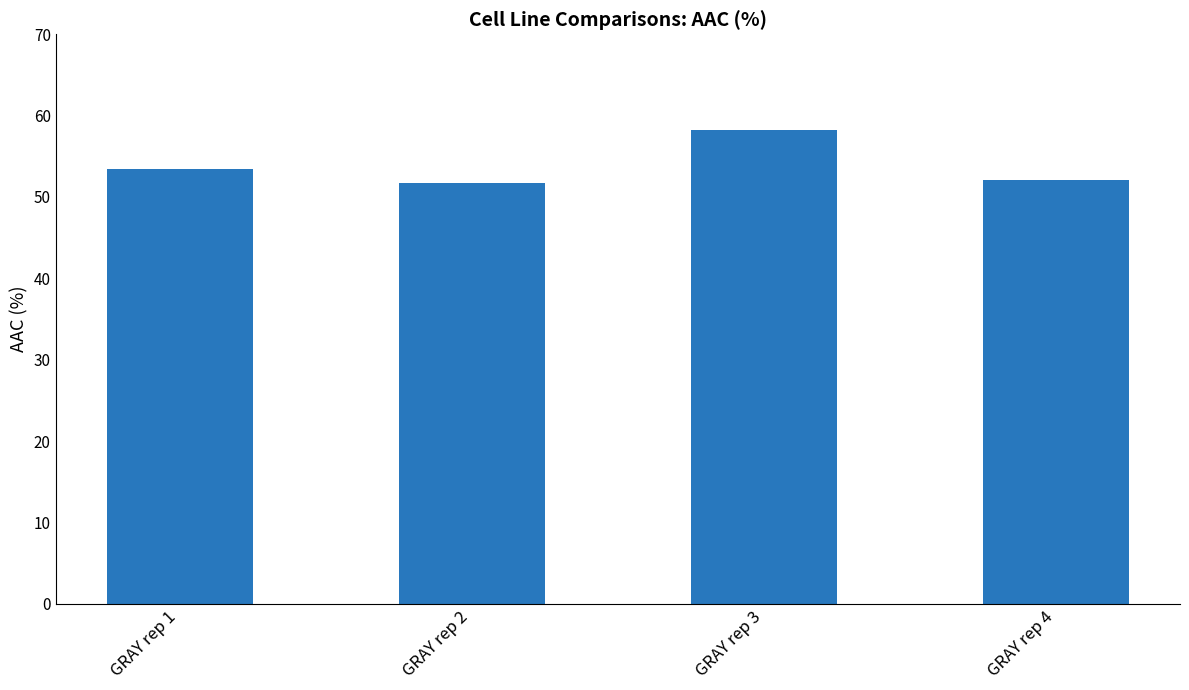

At which label is the value closest to 54?

GRAY rep 1